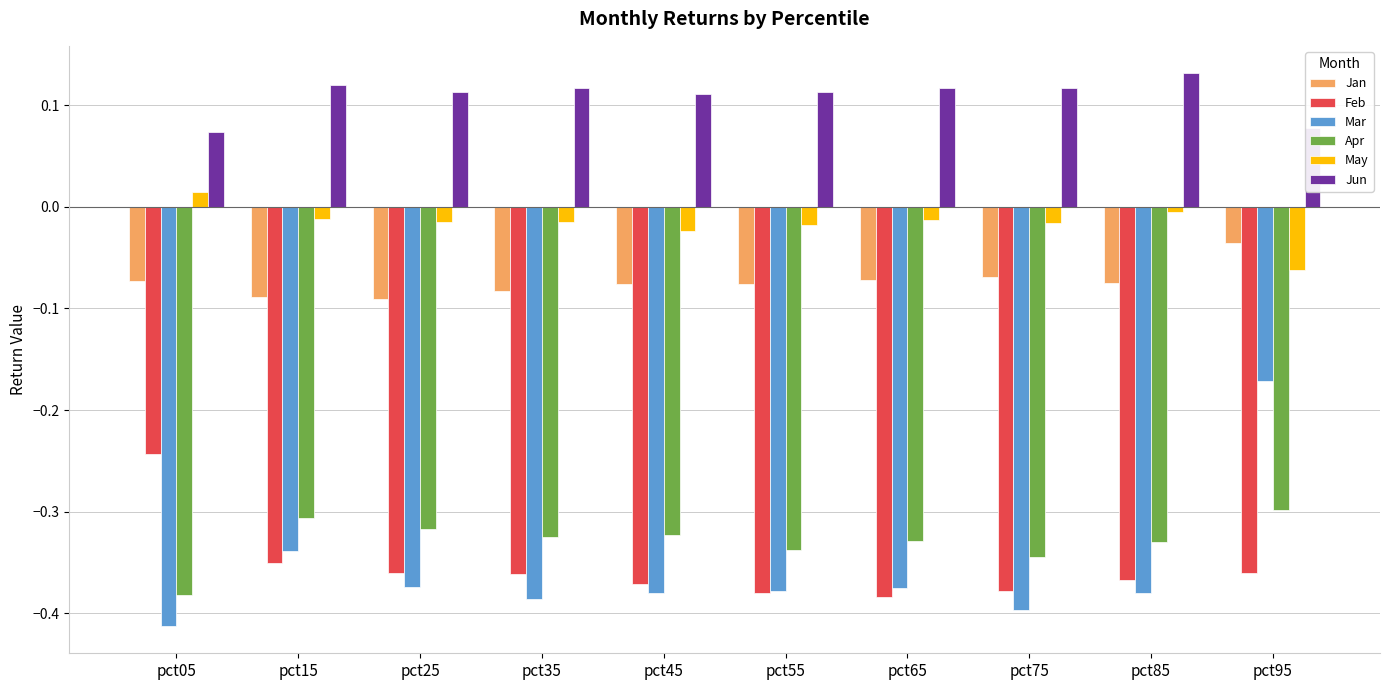

How many bars are there in each group?

6